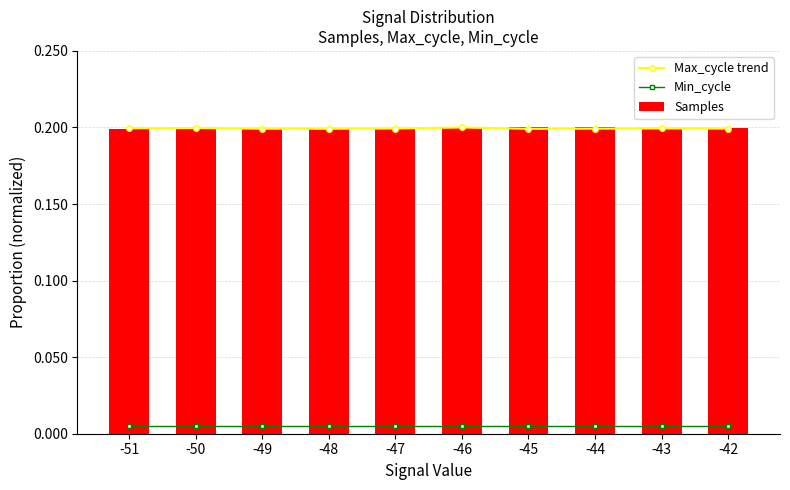

Count the number of categories in the chart.

10